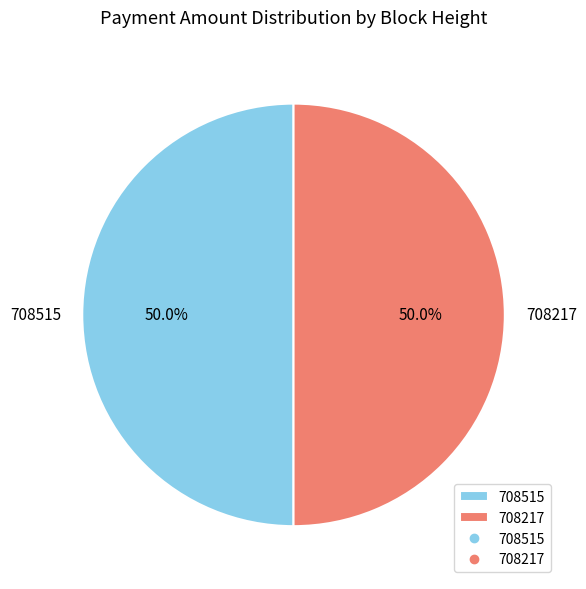

What percentage is the 708515 slice, to the nearest percent?

50%